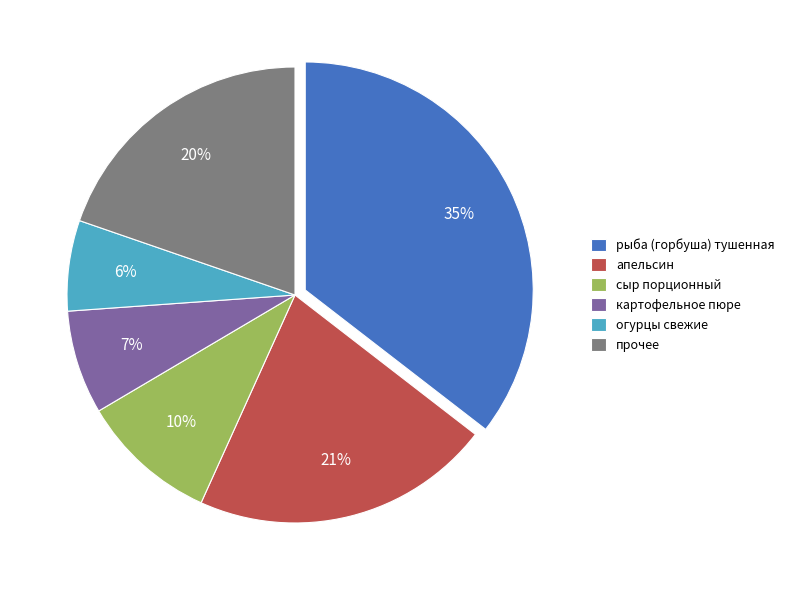

What is the largest slice in the pie chart?

рыба (горбуша) тушенная